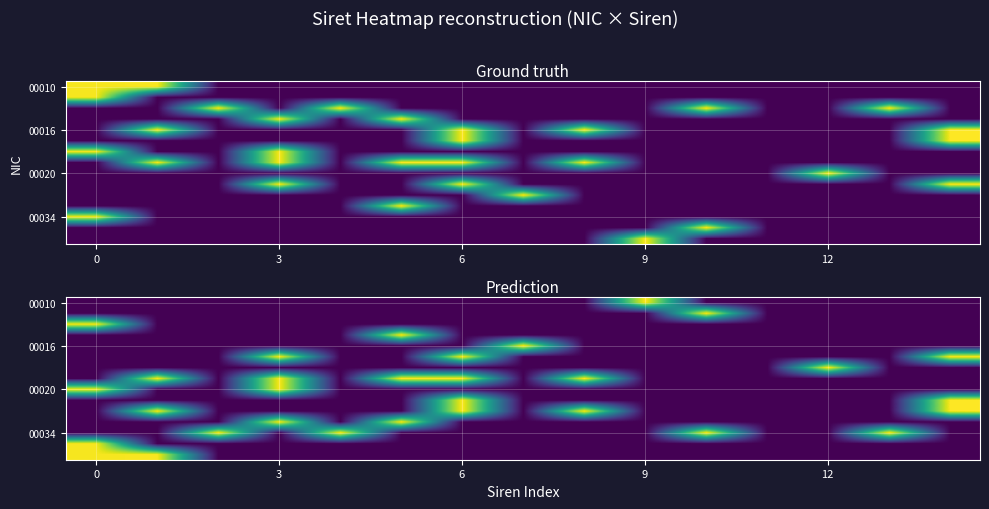

Which has a higher value, 7 or 6?

7